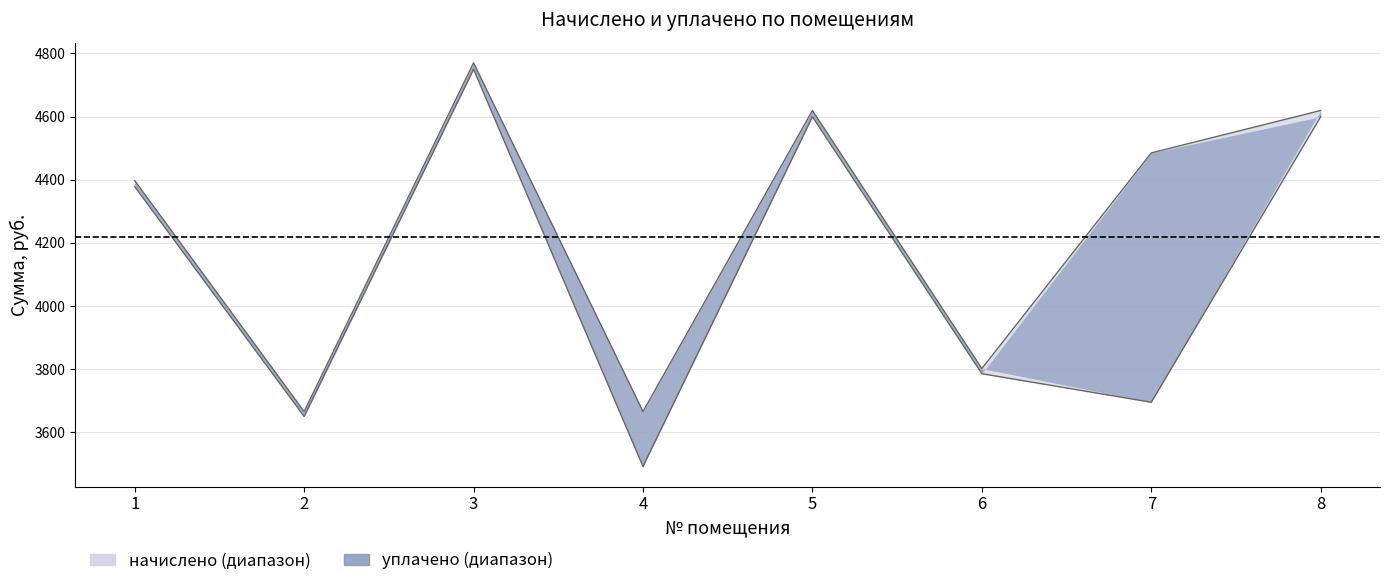

The value of уплачено at 1 is 4397.1. True or false?

True